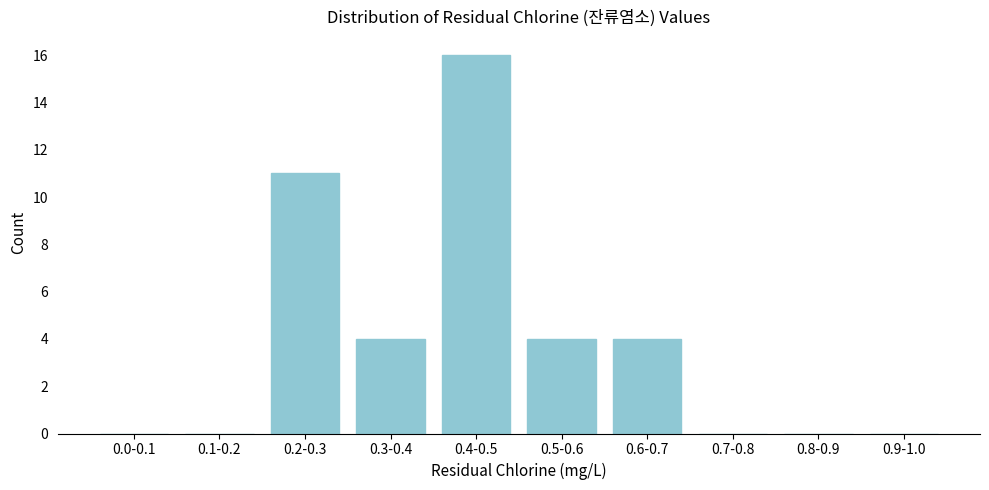

Reading right to left, what are all the values shown in this chart?

0.9-1.0=0	0.8-0.9=0	0.7-0.8=0	0.6-0.7=4	0.5-0.6=4	0.4-0.5=16	0.3-0.4=4	0.2-0.3=11	0.1-0.2=0	0.0-0.1=0